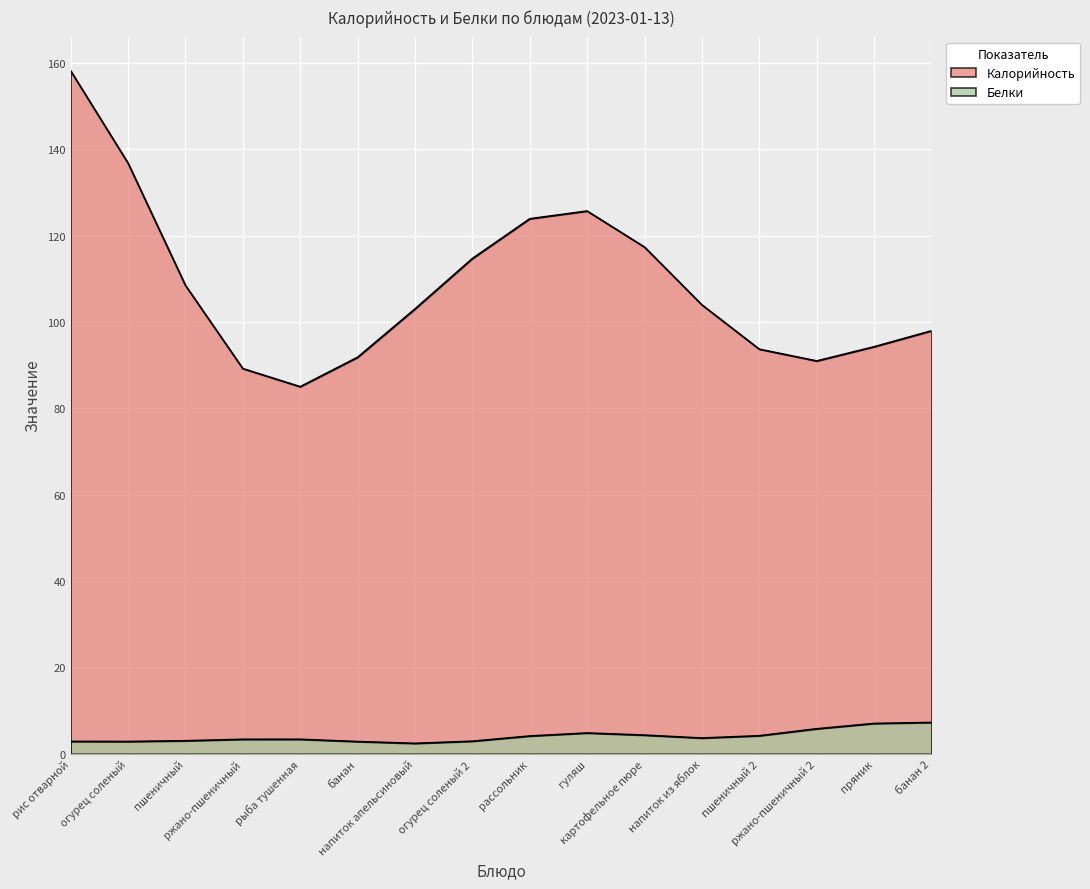

How many lines are shown in the chart?

2